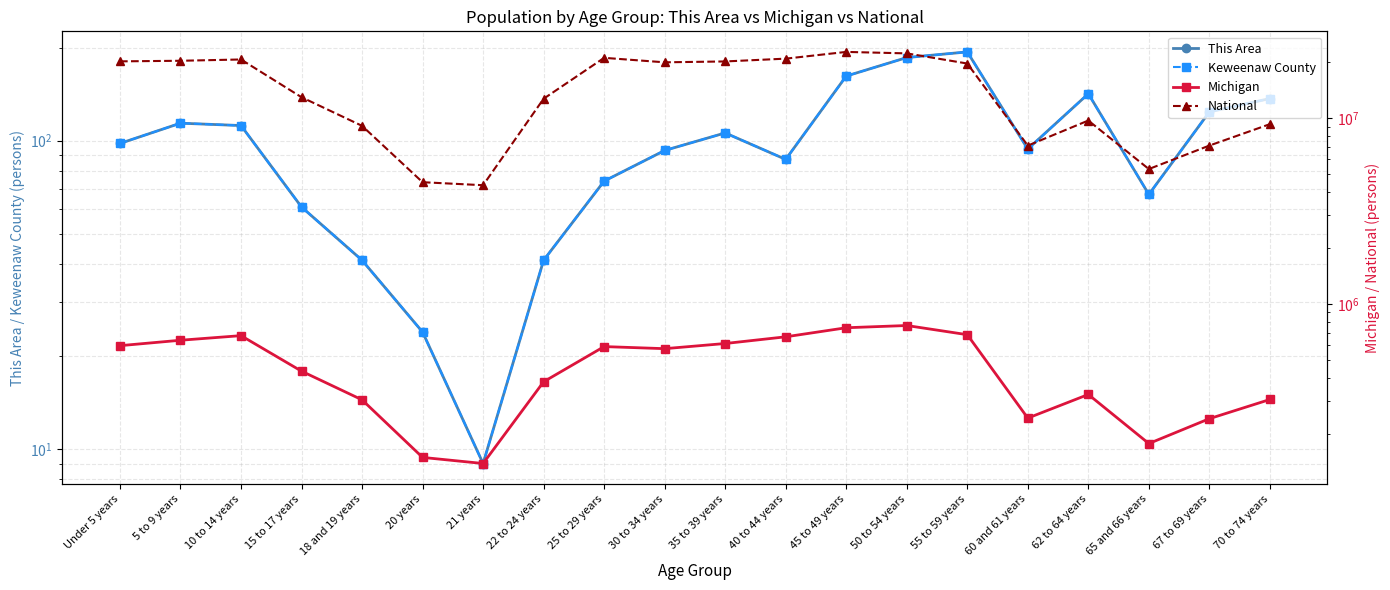

Where is the first local maximum for Michigan?

10 to 14 years